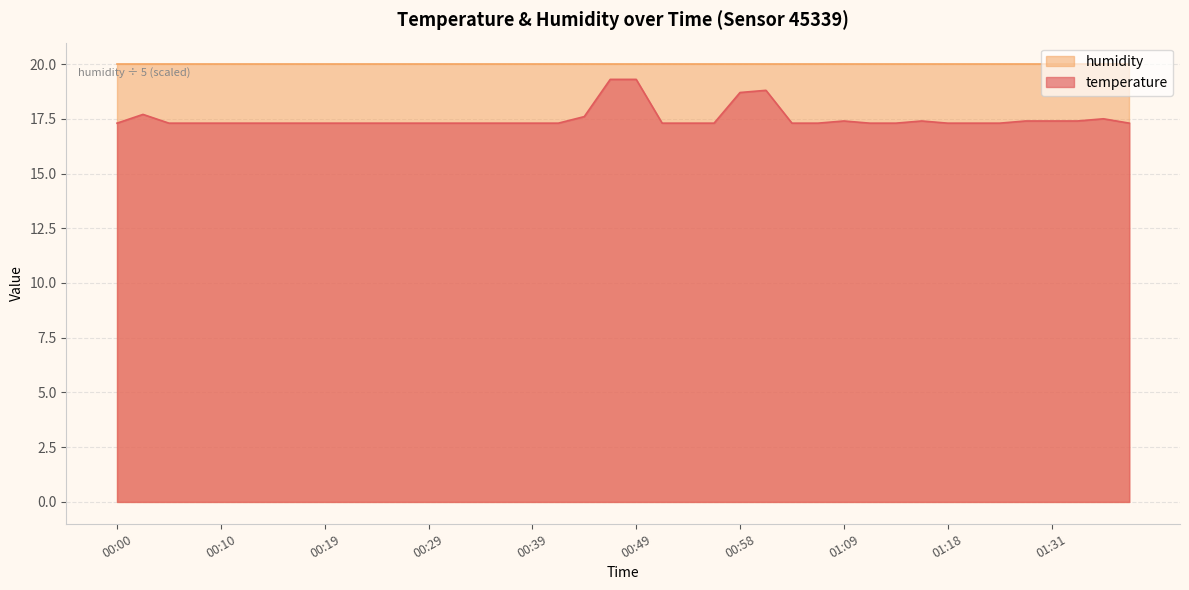

What is the difference between the maximum and minimum values in the temperature series?

2.0